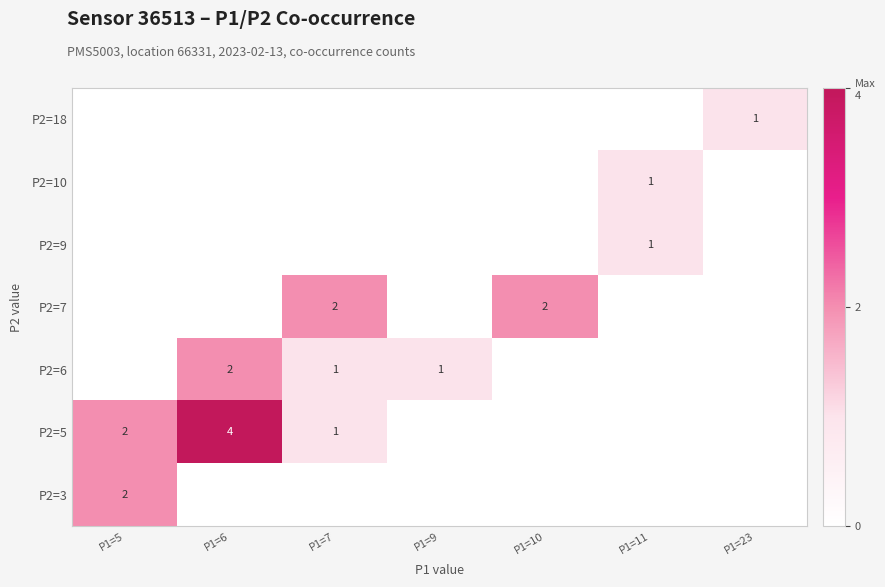

The value of P2=10 at P1=11 is 1. True or false?

True